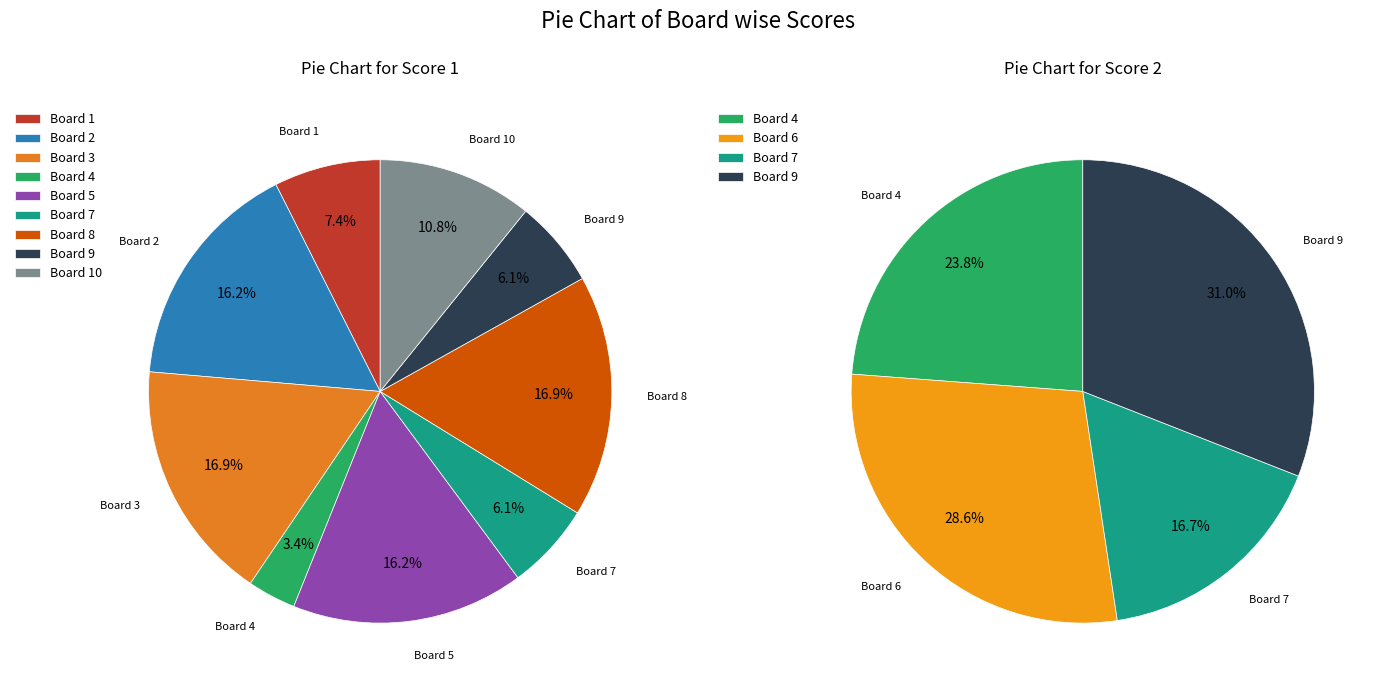

Does any single category account for the majority?

No